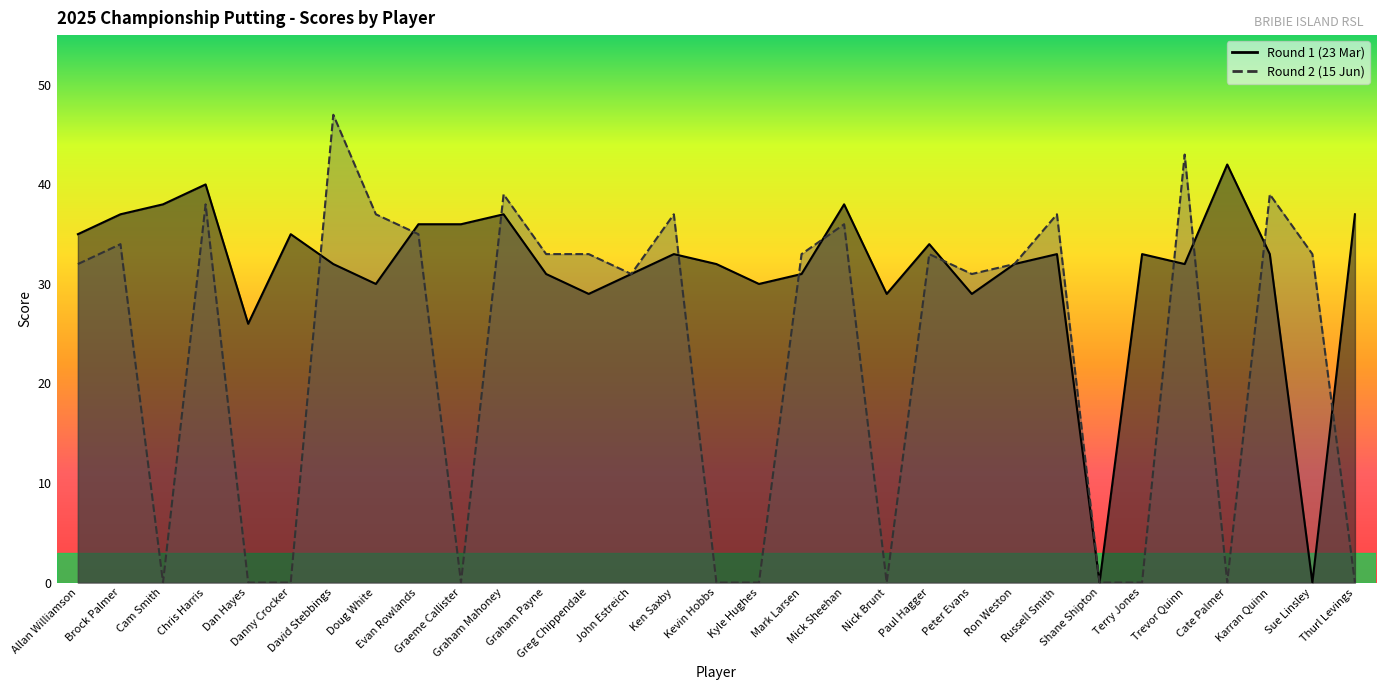

True or false: Round 2 has a value of 39 at Karran Quinn.

True